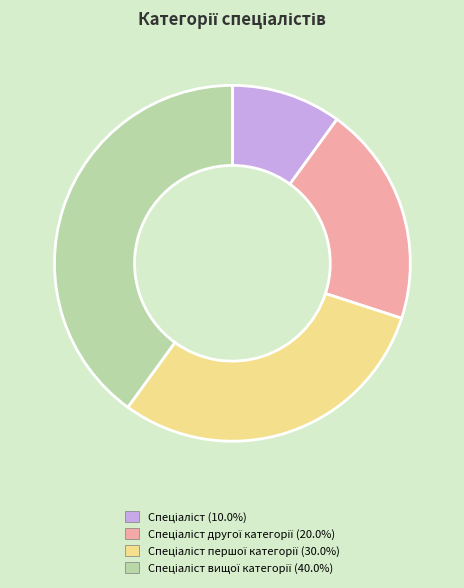

Is there a majority slice in this chart?

No